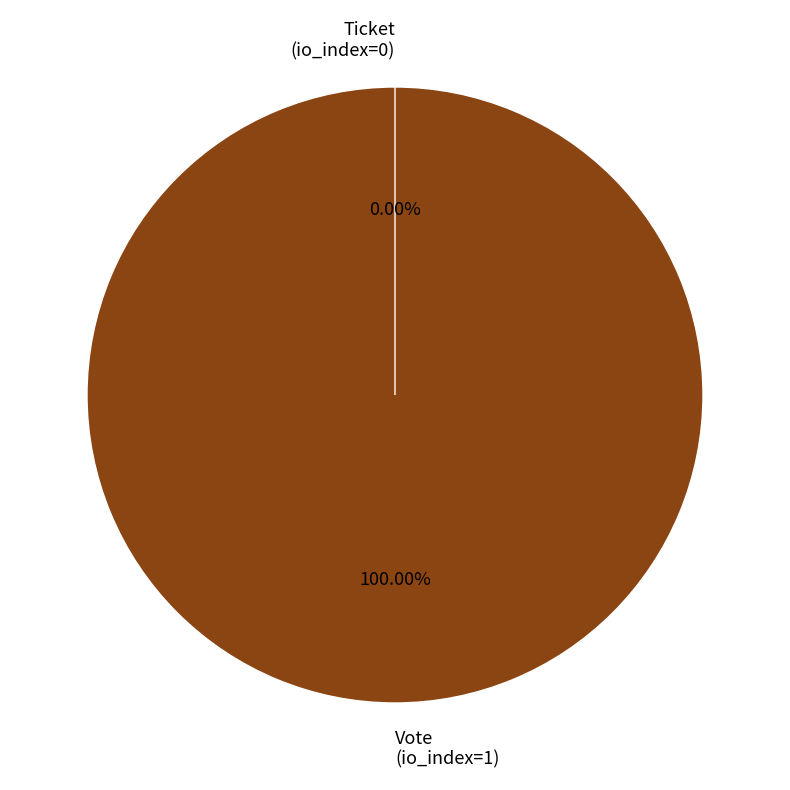

How many segments does this pie chart have?

2